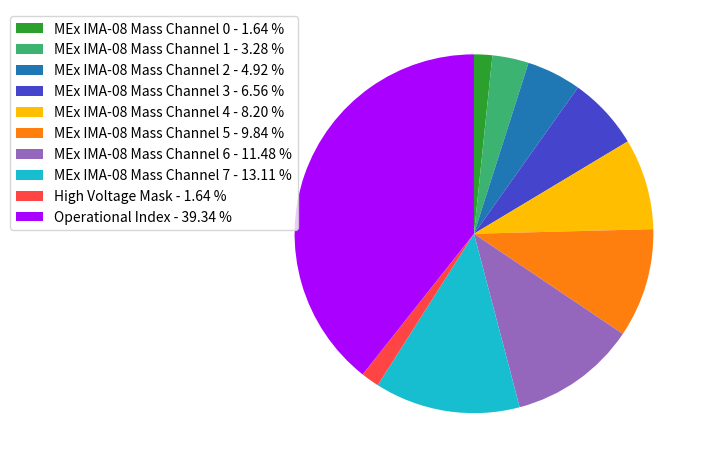

Do MEx IMA-08 Mass Channel 6 - 11.48 % and MEx IMA-08 Mass Channel 5 - 9.84 % together represent more than half of the pie?

No